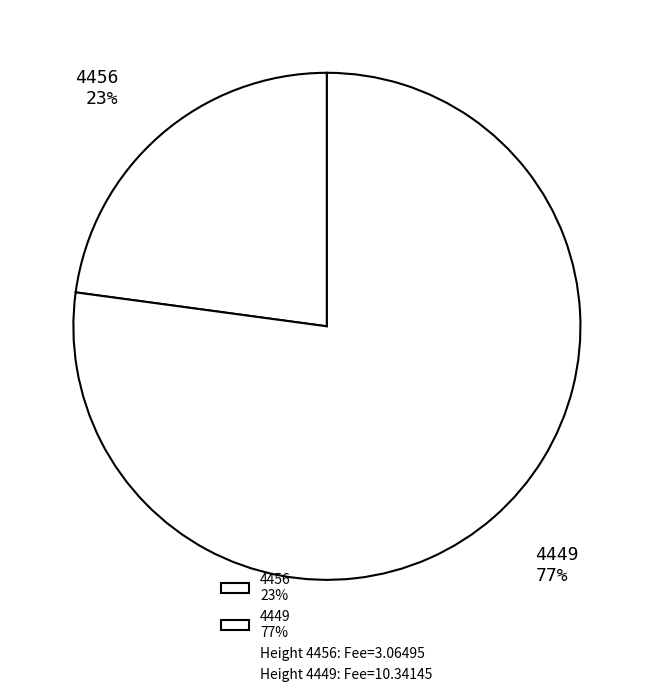

How many slices are in this pie chart?

2